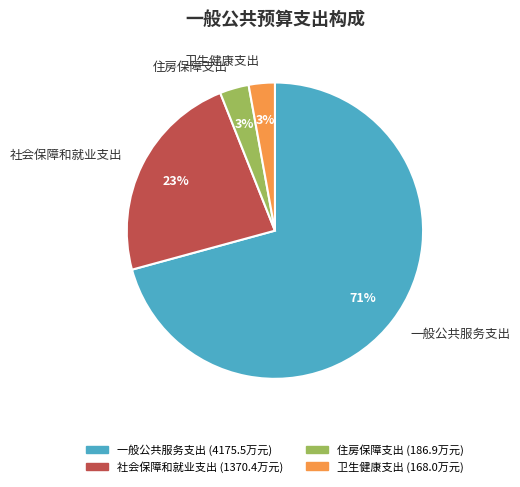

Which slice is the largest?

一般公共服务支出